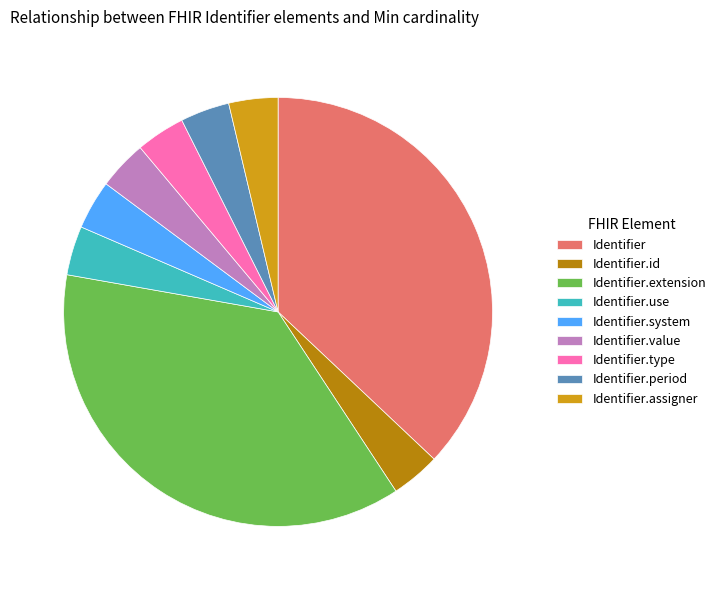

Does Identifier.assigner account for over 50% of the chart?

No